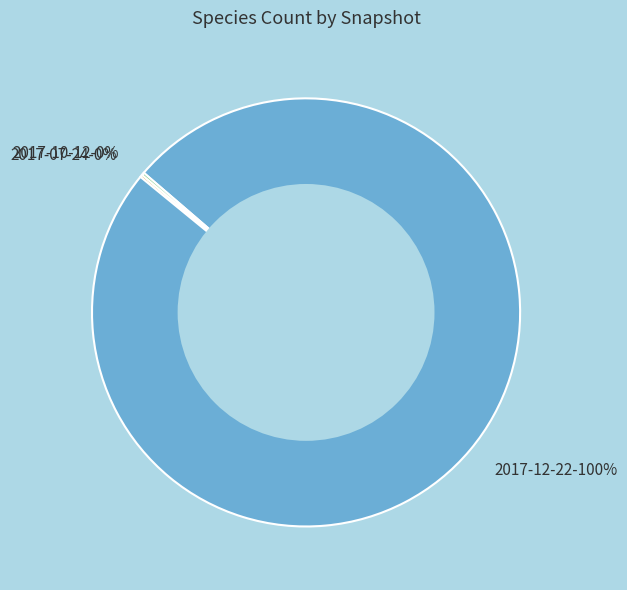

Does 2017-12-22 represent more than half of the total?

Yes